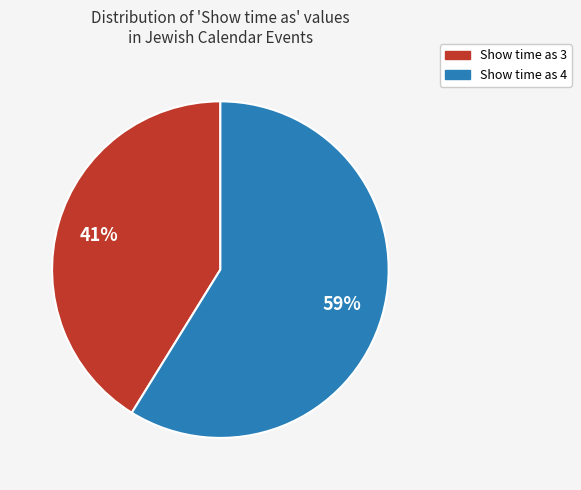

Does any single category account for the majority?

Yes